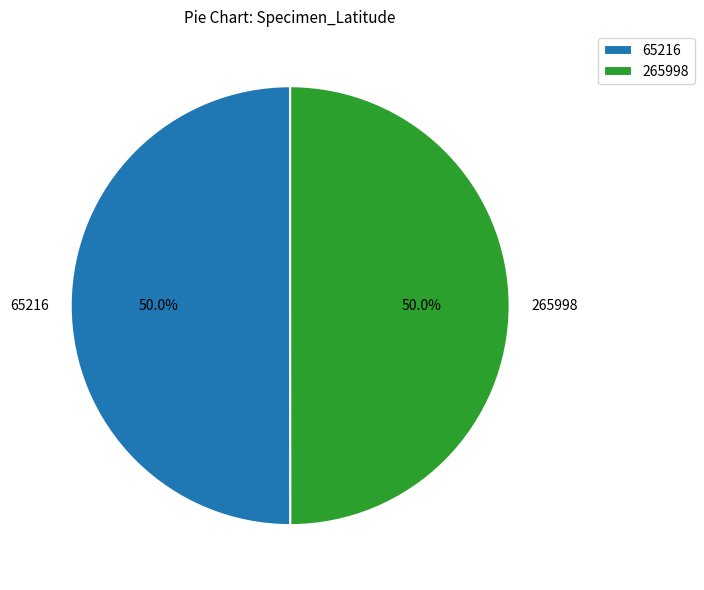

How many slices are in this pie chart?

2